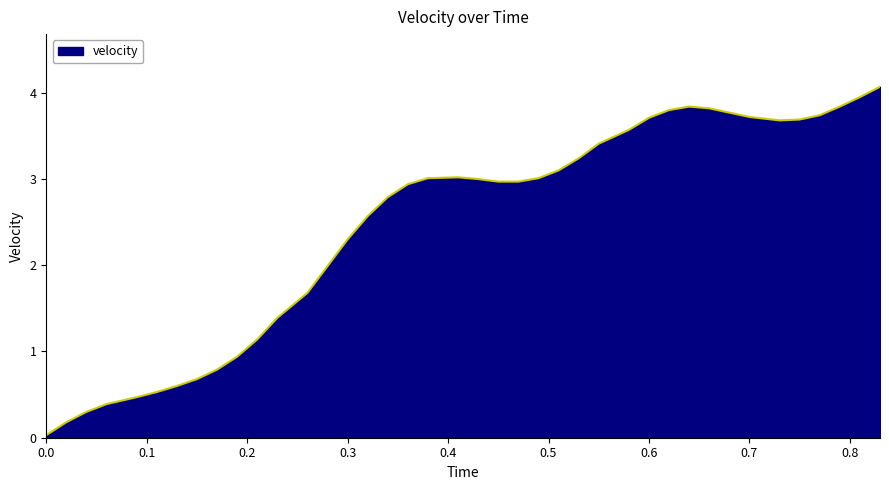

What is the greatest value displayed?

4.1